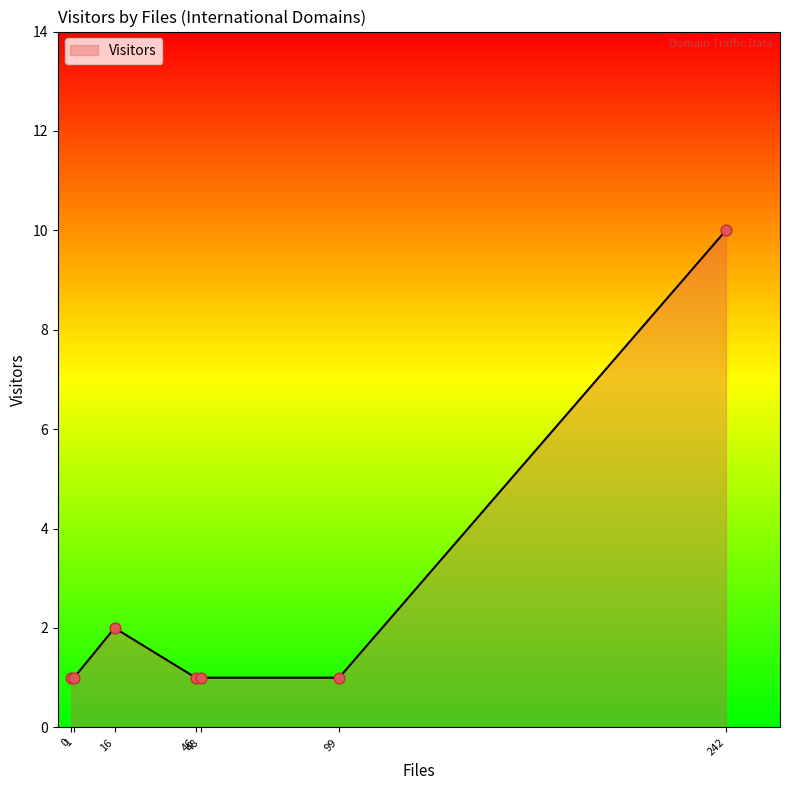

What is the difference between the maximum and minimum values?

9